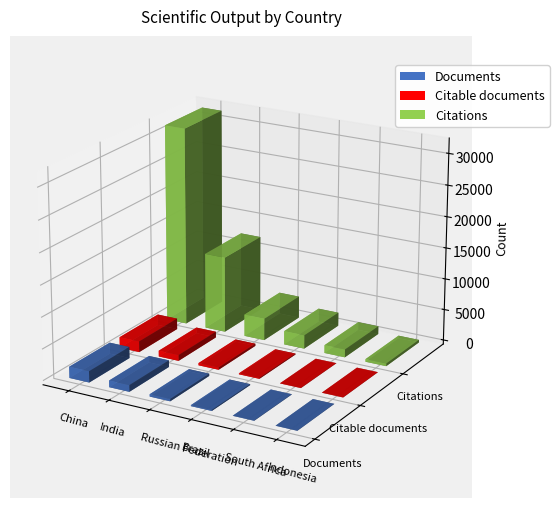

Reading left to right, extract all data points from this chart.

Documents: China=1793	India=1053	Russian Federation=362	Brazil=155	South Africa=40	Indonesia=20
Citable documents: China=1729	India=931	Russian Federation=356	Brazil=151	South Africa=30	Indonesia=20
Citations: China=31744	India=12170	Russian Federation=3509	Brazil=2167	South Africa=1271	Indonesia=419